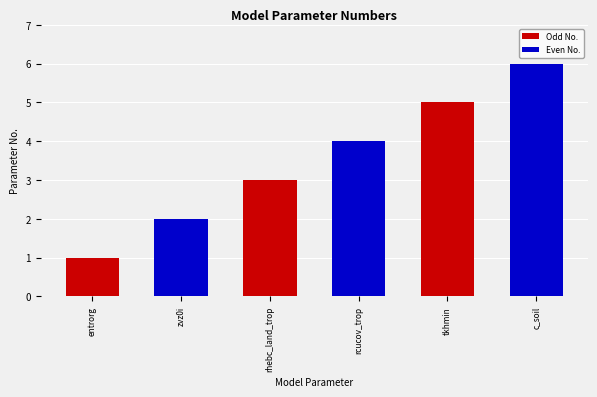

Approximately how many times larger is the value at rhebc_land_trop compared to entrorg?

3.0